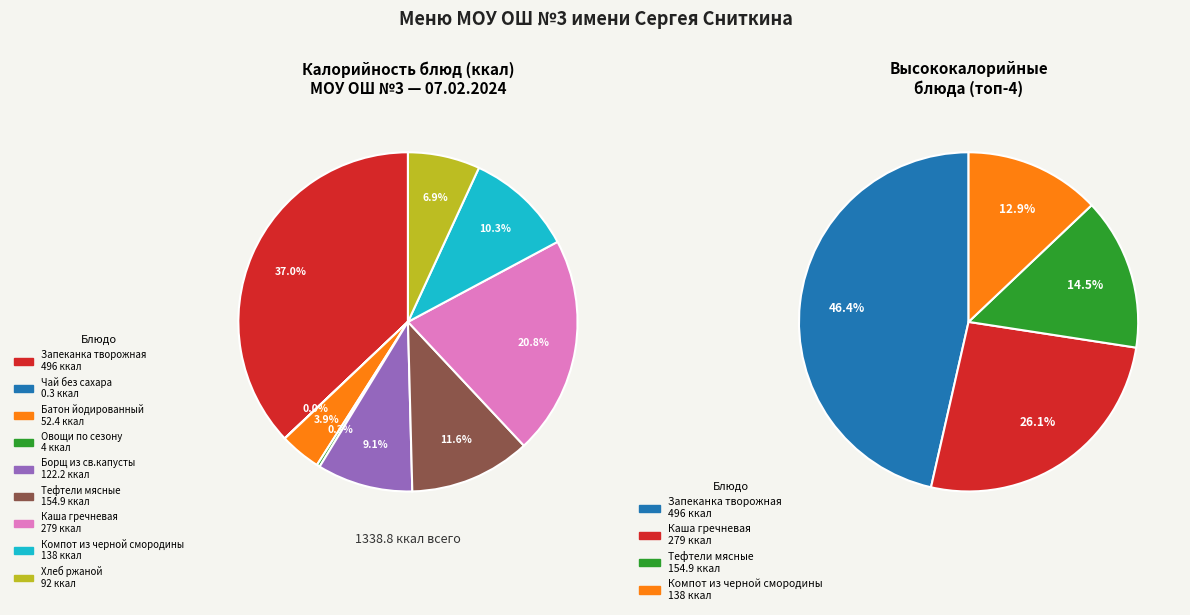

How many slices are in this pie chart?

9